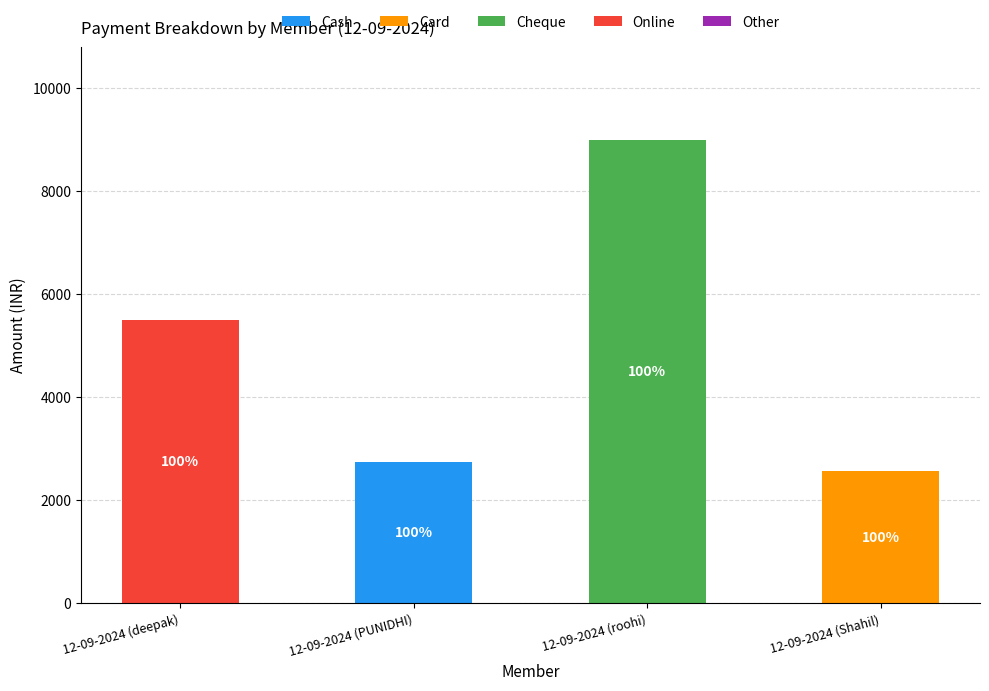

At which label does Cash reach its peak?

12-09-2024 (PUNIDHI)